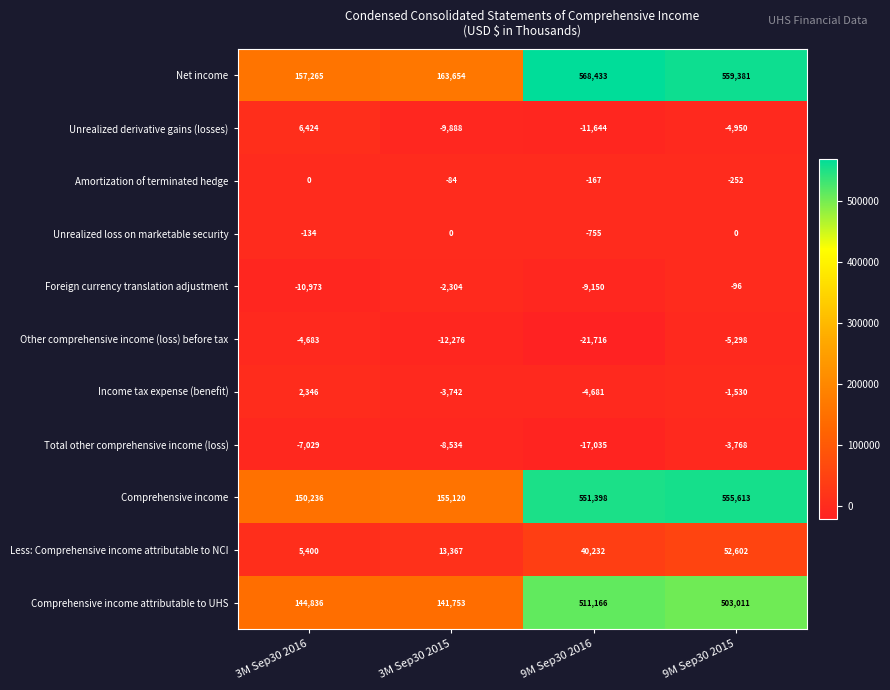

Between 3M Sep30 2015 and 9M Sep30 2016, which series saw the biggest shift?

Net income